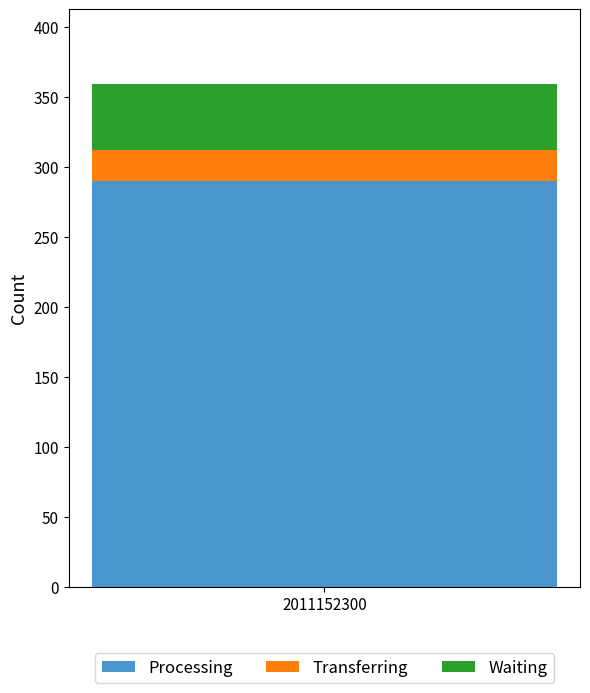

What is the minimum value for Processing?

290